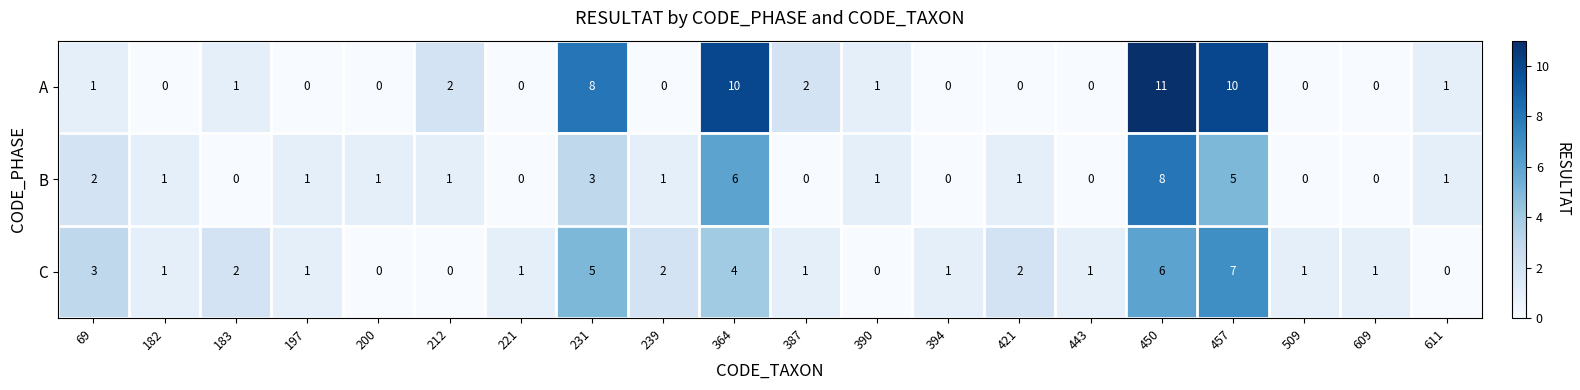

The value of B at 450 is 8. True or false?

True